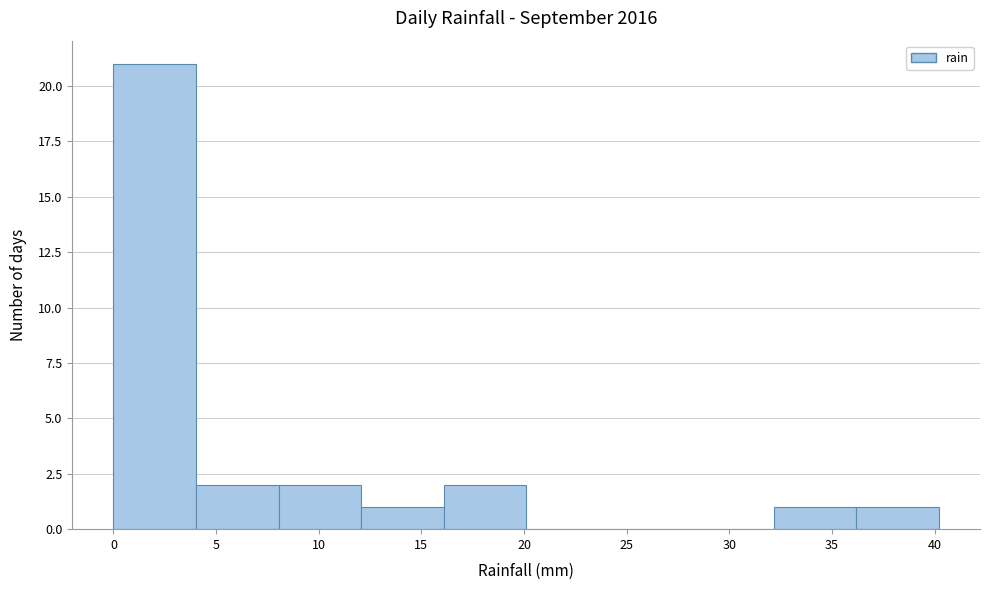

What is the height of the bar covering 16 to 20 on the x-axis? Neither the bar edges nor the heights are printed on the chart, so give them approximately, as read against the axes.

2